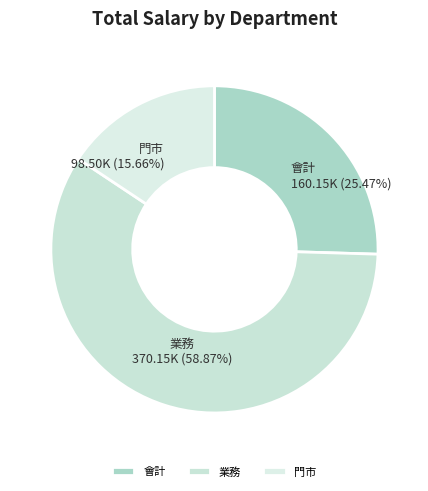

What is the ratio of the value at 會計 to the value at 門市?

1.6